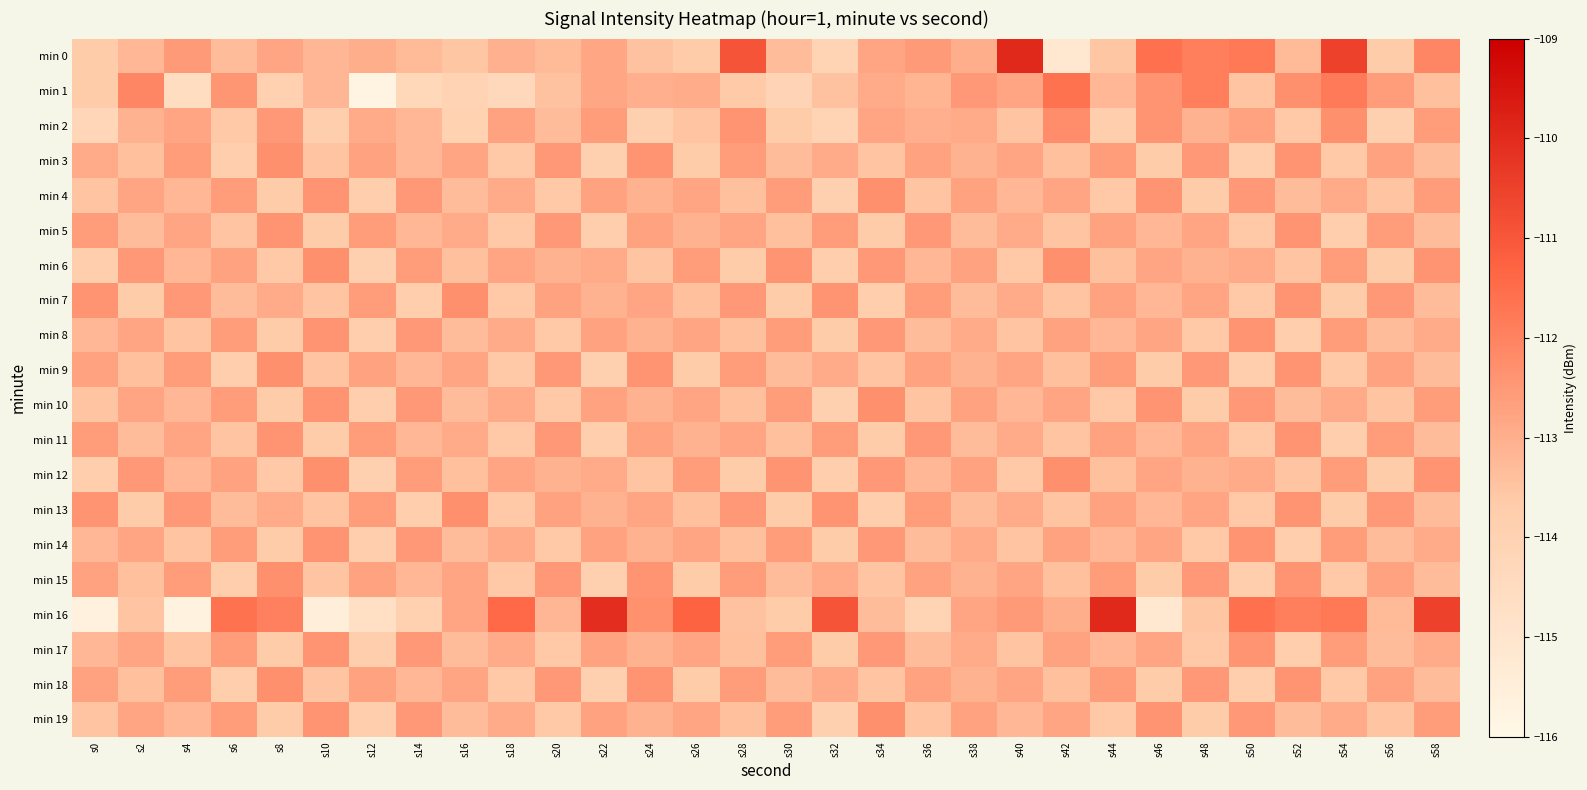

Reading left to right, what are all the values shown in this chart?

min 0: s0=-113.7	s2=-113.2	s4=-112.5	s6=-113.3	s8=-112.8	s10=-113.2	s12=-113.0	s14=-113.2	s16=-113.5	s18=-113.0	s20=-113.2	s22=-112.8	s24=-113.5	s26=-113.7	s28=-110.9	s30=-113.3	s32=-114.1	s34=-112.8	s36=-112.5	s38=-113.0	s40=-109.9	s42=-115.2	s44=-113.5	s46=-111.6	s48=-111.9	s50=-111.8	s52=-113.2	s54=-110.5	s56=-113.7	s58=-112.1
min 1: s0=-113.7	s2=-112.1	s4=-114.6	s6=-112.4	s8=-113.9	s10=-113.2	s12=-115.8	s14=-114.3	s16=-114.1	s18=-114.3	s20=-113.5	s22=-112.8	s24=-113.0	s26=-113.0	s28=-113.6	s30=-114.1	s32=-113.5	s34=-112.9	s36=-113.1	s38=-112.5	s40=-112.8	s42=-111.6	s44=-113.2	s46=-112.4	s48=-111.9	s50=-113.5	s52=-112.3	s54=-111.8	s56=-112.6	s58=-113.4
min 2: s0=-114.2	s2=-113.1	s4=-112.8	s6=-113.6	s8=-112.5	s10=-113.8	s12=-112.9	s14=-113.2	s16=-114.0	s18=-112.7	s20=-113.3	s22=-112.6	s24=-113.9	s26=-113.5	s28=-112.4	s30=-113.7	s32=-114.1	s34=-112.8	s36=-113.0	s38=-112.9	s40=-113.5	s42=-112.2	s44=-113.8	s46=-112.4	s48=-113.1	s50=-112.7	s52=-113.6	s54=-112.3	s56=-113.9	s58=-112.6
min 3: s0=-112.9	s2=-113.4	s4=-112.6	s6=-113.8	s8=-112.3	s10=-113.5	s12=-112.7	s14=-113.2	s16=-112.8	s18=-113.6	s20=-112.5	s22=-113.9	s24=-112.4	s26=-113.7	s28=-112.6	s30=-113.3	s32=-112.9	s34=-113.5	s36=-112.7	s38=-113.1	s40=-112.8	s42=-113.4	s44=-112.6	s46=-113.7	s48=-112.5	s50=-113.8	s52=-112.4	s54=-113.6	s56=-112.7	s58=-113.3
min 4: s0=-113.5	s2=-112.8	s4=-113.2	s6=-112.6	s8=-113.7	s10=-112.4	s12=-113.8	s14=-112.5	s16=-113.3	s18=-112.9	s20=-113.6	s22=-112.7	s24=-113.1	s26=-112.8	s28=-113.4	s30=-112.6	s32=-113.9	s34=-112.3	s36=-113.5	s38=-112.7	s40=-113.2	s42=-112.8	s44=-113.6	s46=-112.4	s48=-113.7	s50=-112.5	s52=-113.3	s54=-112.9	s56=-113.5	s58=-112.6
min 5: s0=-112.6	s2=-113.3	s4=-112.8	s6=-113.5	s8=-112.4	s10=-113.7	s12=-112.6	s14=-113.2	s16=-112.9	s18=-113.6	s20=-112.5	s22=-113.8	s24=-112.7	s26=-113.1	s28=-112.8	s30=-113.4	s32=-112.6	s34=-113.7	s36=-112.5	s38=-113.3	s40=-112.9	s42=-113.5	s44=-112.7	s46=-113.2	s48=-112.8	s50=-113.6	s52=-112.4	s54=-113.8	s56=-112.6	s58=-113.3
min 6: s0=-113.8	s2=-112.5	s4=-113.2	s6=-112.7	s8=-113.6	s10=-112.3	s12=-113.9	s14=-112.6	s16=-113.4	s18=-112.8	s20=-113.1	s22=-112.9	s24=-113.5	s26=-112.6	s28=-113.7	s30=-112.4	s32=-113.8	s34=-112.5	s36=-113.2	s38=-112.7	s40=-113.6	s42=-112.3	s44=-113.4	s46=-112.8	s48=-113.1	s50=-112.9	s52=-113.5	s54=-112.6	s56=-113.7	s58=-112.4
min 7: s0=-112.4	s2=-113.7	s4=-112.5	s6=-113.3	s8=-112.9	s10=-113.5	s12=-112.6	s14=-113.8	s16=-112.3	s18=-113.6	s20=-112.7	s22=-113.1	s24=-112.8	s26=-113.4	s28=-112.5	s30=-113.7	s32=-112.4	s34=-113.8	s36=-112.6	s38=-113.3	s40=-112.9	s42=-113.5	s44=-112.7	s46=-113.2	s48=-112.8	s50=-113.6	s52=-112.4	s54=-113.7	s56=-112.5	s58=-113.3
min 8: s0=-113.2	s2=-112.8	s4=-113.5	s6=-112.6	s8=-113.7	s10=-112.4	s12=-113.8	s14=-112.5	s16=-113.3	s18=-112.9	s20=-113.6	s22=-112.7	s24=-113.1	s26=-112.8	s28=-113.4	s30=-112.6	s32=-113.7	s34=-112.5	s36=-113.3	s38=-112.9	s40=-113.5	s42=-112.7	s44=-113.2	s46=-112.8	s48=-113.6	s50=-112.4	s52=-113.8	s54=-112.6	s56=-113.3	s58=-112.9
min 9: s0=-112.7	s2=-113.4	s4=-112.6	s6=-113.8	s8=-112.3	s10=-113.5	s12=-112.7	s14=-113.2	s16=-112.8	s18=-113.6	s20=-112.5	s22=-113.9	s24=-112.4	s26=-113.7	s28=-112.6	s30=-113.3	s32=-112.9	s34=-113.5	s36=-112.7	s38=-113.1	s40=-112.8	s42=-113.4	s44=-112.6	s46=-113.7	s48=-112.5	s50=-113.8	s52=-112.4	s54=-113.6	s56=-112.7	s58=-113.3
min 10: s0=-113.5	s2=-112.8	s4=-113.2	s6=-112.6	s8=-113.7	s10=-112.4	s12=-113.8	s14=-112.5	s16=-113.3	s18=-112.9	s20=-113.6	s22=-112.7	s24=-113.1	s26=-112.8	s28=-113.4	s30=-112.6	s32=-113.9	s34=-112.3	s36=-113.5	s38=-112.7	s40=-113.2	s42=-112.8	s44=-113.6	s46=-112.4	s48=-113.7	s50=-112.5	s52=-113.3	s54=-112.9	s56=-113.5	s58=-112.6
min 11: s0=-112.6	s2=-113.3	s4=-112.8	s6=-113.5	s8=-112.4	s10=-113.7	s12=-112.6	s14=-113.2	s16=-112.9	s18=-113.6	s20=-112.5	s22=-113.8	s24=-112.7	s26=-113.1	s28=-112.8	s30=-113.4	s32=-112.6	s34=-113.7	s36=-112.5	s38=-113.3	s40=-112.9	s42=-113.5	s44=-112.7	s46=-113.2	s48=-112.8	s50=-113.6	s52=-112.4	s54=-113.8	s56=-112.6	s58=-113.3
min 12: s0=-113.8	s2=-112.5	s4=-113.2	s6=-112.7	s8=-113.6	s10=-112.3	s12=-113.9	s14=-112.6	s16=-113.4	s18=-112.8	s20=-113.1	s22=-112.9	s24=-113.5	s26=-112.6	s28=-113.7	s30=-112.4	s32=-113.8	s34=-112.5	s36=-113.2	s38=-112.7	s40=-113.6	s42=-112.3	s44=-113.4	s46=-112.8	s48=-113.1	s50=-112.9	s52=-113.5	s54=-112.6	s56=-113.7	s58=-112.4
min 13: s0=-112.4	s2=-113.7	s4=-112.5	s6=-113.3	s8=-112.9	s10=-113.5	s12=-112.6	s14=-113.8	s16=-112.3	s18=-113.6	s20=-112.7	s22=-113.1	s24=-112.8	s26=-113.4	s28=-112.5	s30=-113.7	s32=-112.4	s34=-113.8	s36=-112.6	s38=-113.3	s40=-112.9	s42=-113.5	s44=-112.7	s46=-113.2	s48=-112.8	s50=-113.6	s52=-112.4	s54=-113.7	s56=-112.5	s58=-113.3
min 14: s0=-113.2	s2=-112.8	s4=-113.5	s6=-112.6	s8=-113.7	s10=-112.4	s12=-113.8	s14=-112.5	s16=-113.3	s18=-112.9	s20=-113.6	s22=-112.7	s24=-113.1	s26=-112.8	s28=-113.4	s30=-112.6	s32=-113.7	s34=-112.5	s36=-113.3	s38=-112.9	s40=-113.5	s42=-112.7	s44=-113.2	s46=-112.8	s48=-113.6	s50=-112.4	s52=-113.8	s54=-112.6	s56=-113.3	s58=-112.9
min 15: s0=-112.7	s2=-113.4	s4=-112.6	s6=-113.8	s8=-112.3	s10=-113.5	s12=-112.7	s14=-113.2	s16=-112.8	s18=-113.6	s20=-112.5	s22=-113.9	s24=-112.4	s26=-113.7	s28=-112.6	s30=-113.3	s32=-112.9	s34=-113.5	s36=-112.7	s38=-113.1	s40=-112.8	s42=-113.4	s44=-112.6	s46=-113.7	s48=-112.5	s50=-113.8	s52=-112.4	s54=-113.6	s56=-112.7	s58=-113.3
min 16: s0=-115.7	s2=-113.5	s4=-115.7	s6=-111.6	s8=-112.0	s10=-115.5	s12=-114.7	s14=-114.0	s16=-112.8	s18=-111.4	s20=-113.2	s22=-110.1	s24=-112.3	s26=-111.2	s28=-113.5	s30=-113.7	s32=-110.9	s34=-113.3	s36=-114.1	s38=-112.8	s40=-112.5	s42=-113.0	s44=-109.9	s46=-115.2	s48=-113.5	s50=-111.6	s52=-111.9	s54=-111.8	s56=-113.2	s58=-110.5
min 17: s0=-113.2	s2=-112.8	s4=-113.5	s6=-112.6	s8=-113.7	s10=-112.4	s12=-113.8	s14=-112.5	s16=-113.3	s18=-112.9	s20=-113.6	s22=-112.7	s24=-113.1	s26=-112.8	s28=-113.4	s30=-112.6	s32=-113.7	s34=-112.5	s36=-113.3	s38=-112.9	s40=-113.5	s42=-112.7	s44=-113.2	s46=-112.8	s48=-113.6	s50=-112.4	s52=-113.8	s54=-112.6	s56=-113.3	s58=-112.9
min 18: s0=-112.7	s2=-113.4	s4=-112.6	s6=-113.8	s8=-112.3	s10=-113.5	s12=-112.7	s14=-113.2	s16=-112.8	s18=-113.6	s20=-112.5	s22=-113.9	s24=-112.4	s26=-113.7	s28=-112.6	s30=-113.3	s32=-112.9	s34=-113.5	s36=-112.7	s38=-113.1	s40=-112.8	s42=-113.4	s44=-112.6	s46=-113.7	s48=-112.5	s50=-113.8	s52=-112.4	s54=-113.6	s56=-112.7	s58=-113.3
min 19: s0=-113.5	s2=-112.8	s4=-113.2	s6=-112.6	s8=-113.7	s10=-112.4	s12=-113.8	s14=-112.5	s16=-113.3	s18=-112.9	s20=-113.6	s22=-112.7	s24=-113.1	s26=-112.8	s28=-113.4	s30=-112.6	s32=-113.9	s34=-112.3	s36=-113.5	s38=-112.7	s40=-113.2	s42=-112.8	s44=-113.6	s46=-112.4	s48=-113.7	s50=-112.5	s52=-113.3	s54=-112.9	s56=-113.5	s58=-112.6